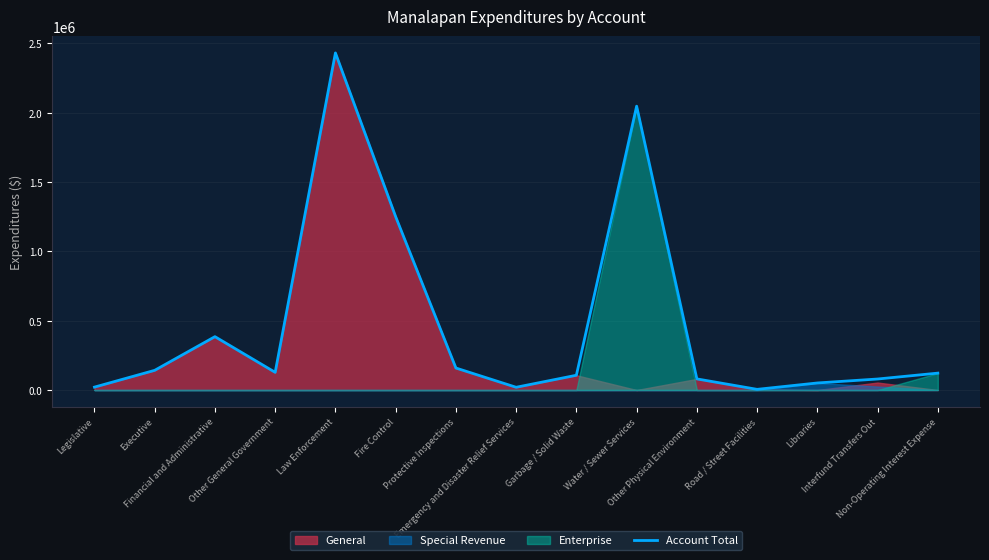

What position from the left is Garbage / Solid Waste?

9